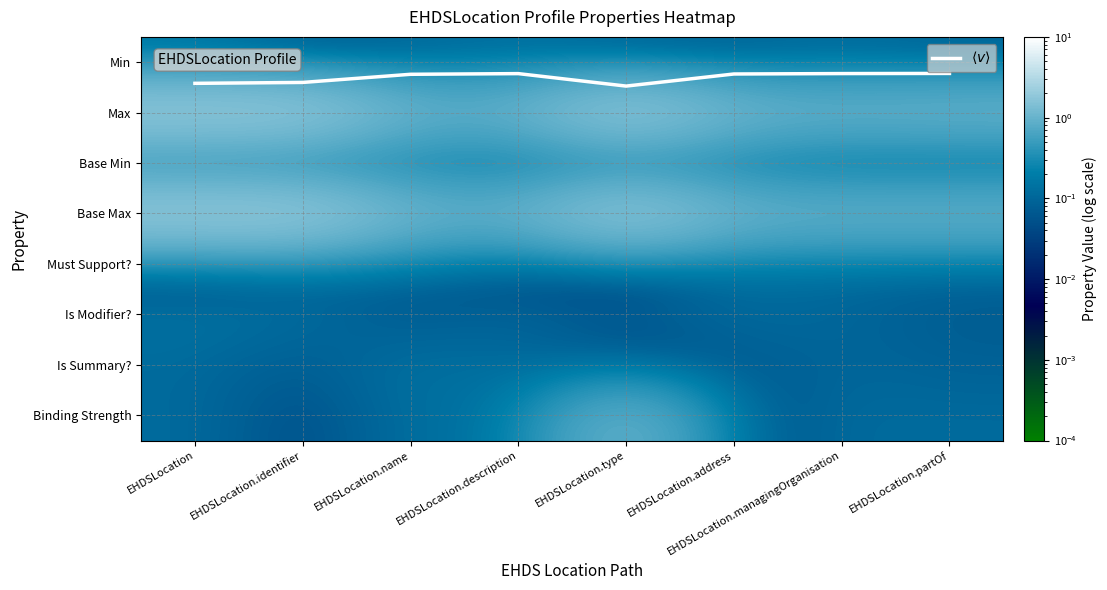

How many distinct data groups are displayed?

9